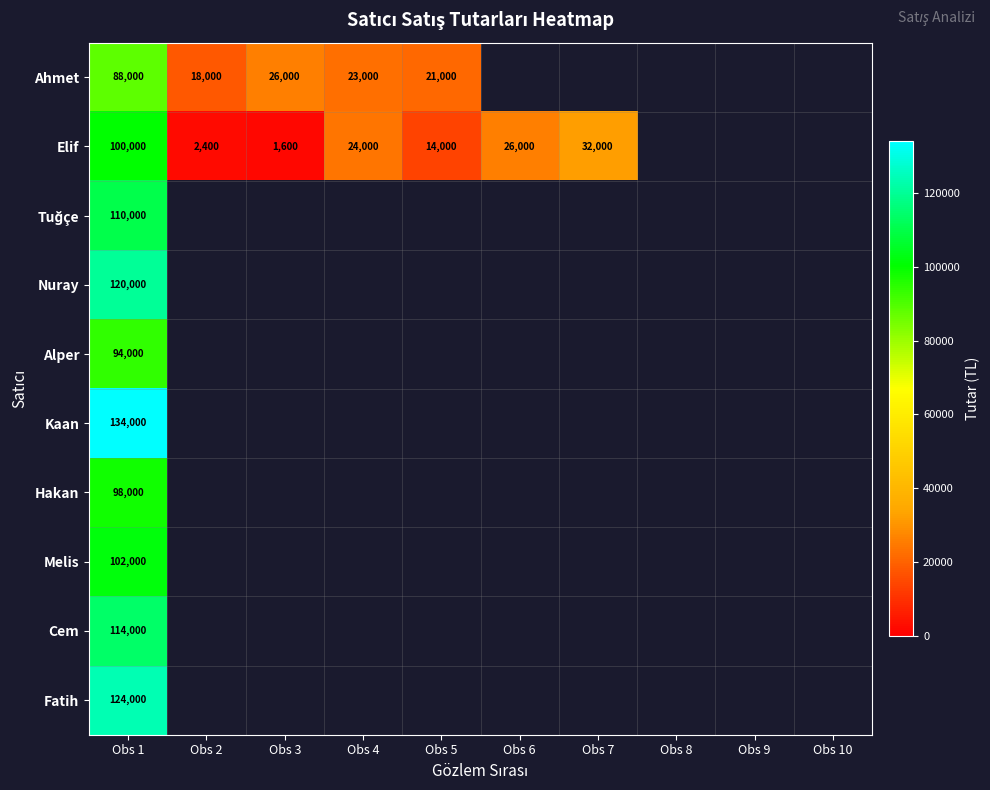

Is it true that Ahmet equals 23000 at Obs 4?

True